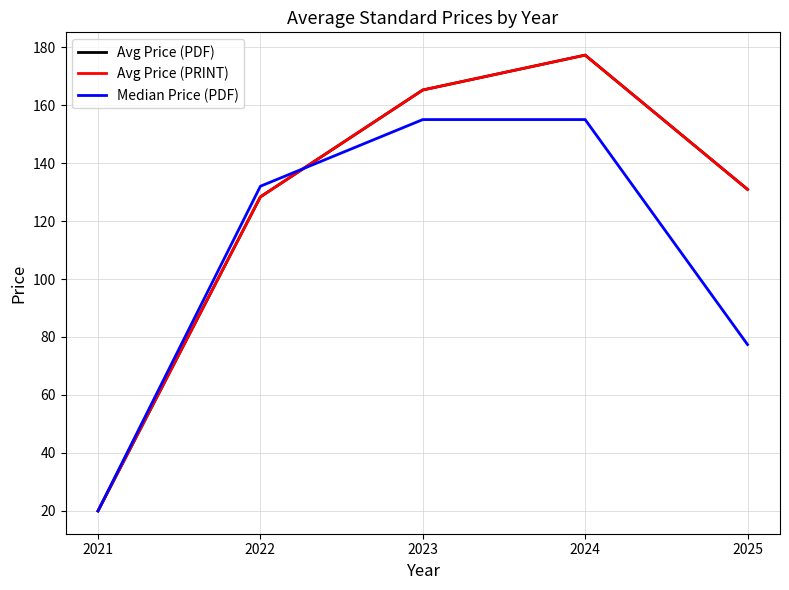

Where is Median Price (PDF) nearest to the value 87?

2025